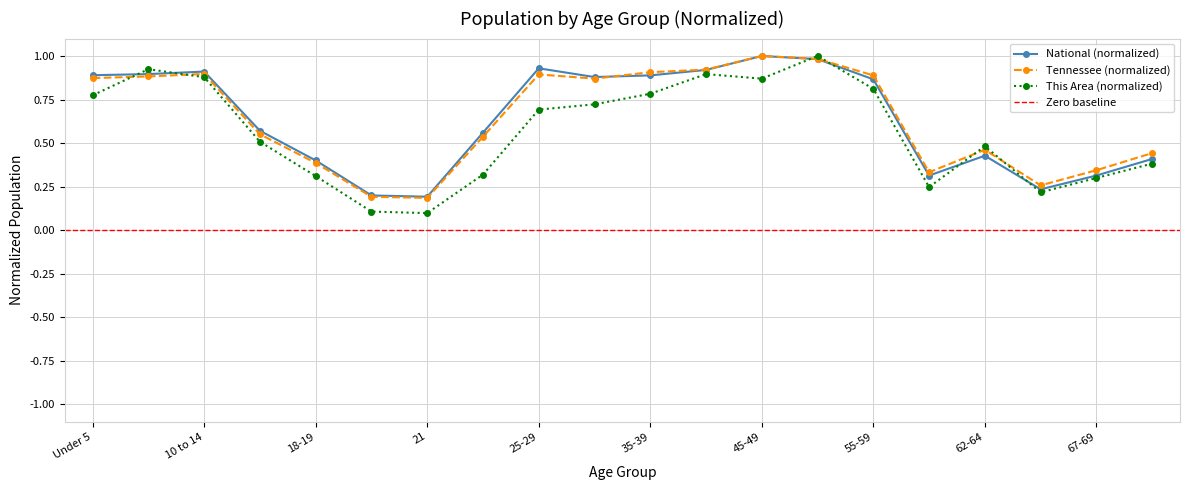

How many interior local peaks does the Tennessee series have?

4